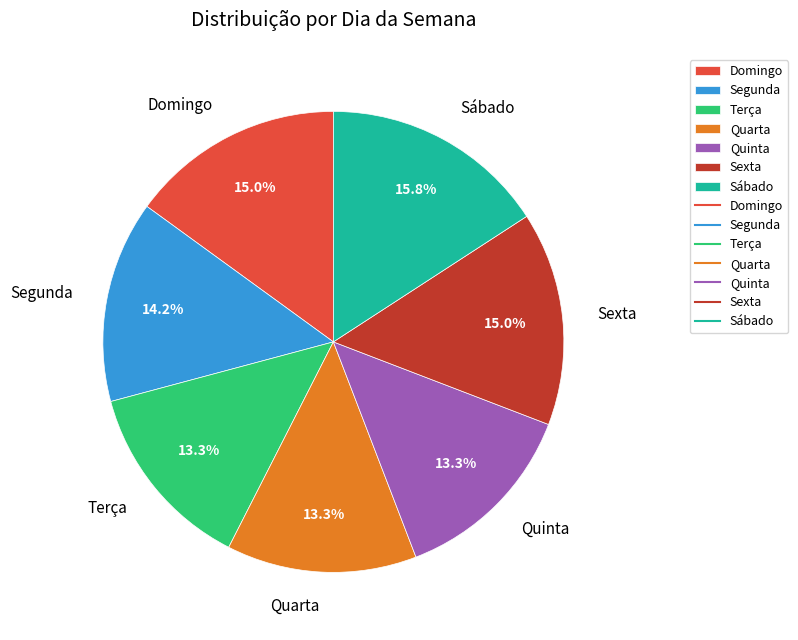

Which has a higher value, Terça or Sexta?

Sexta